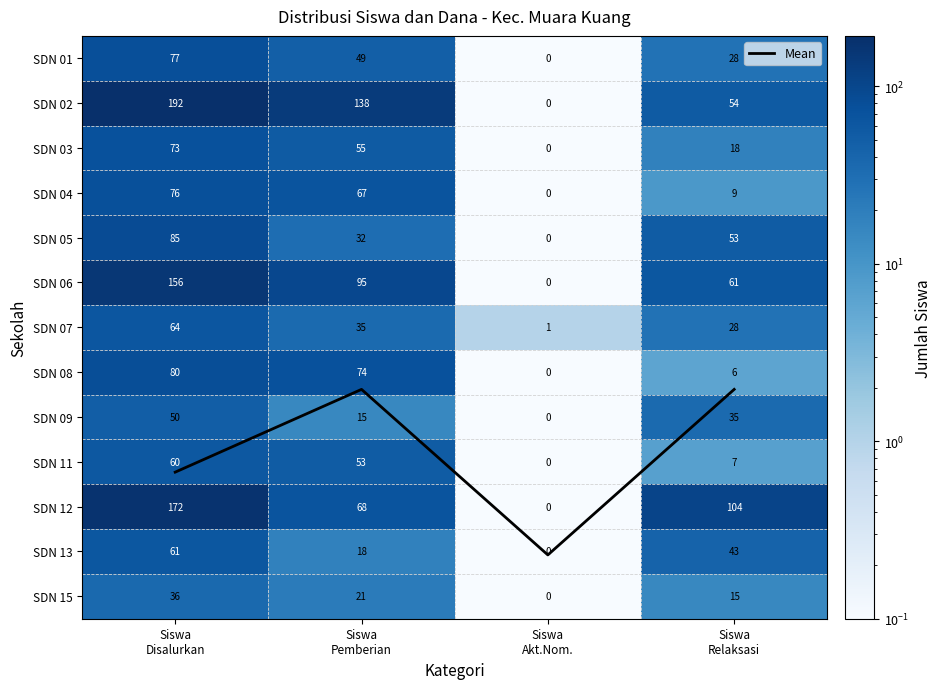

Which series has the widest spread of values?

SDN 02